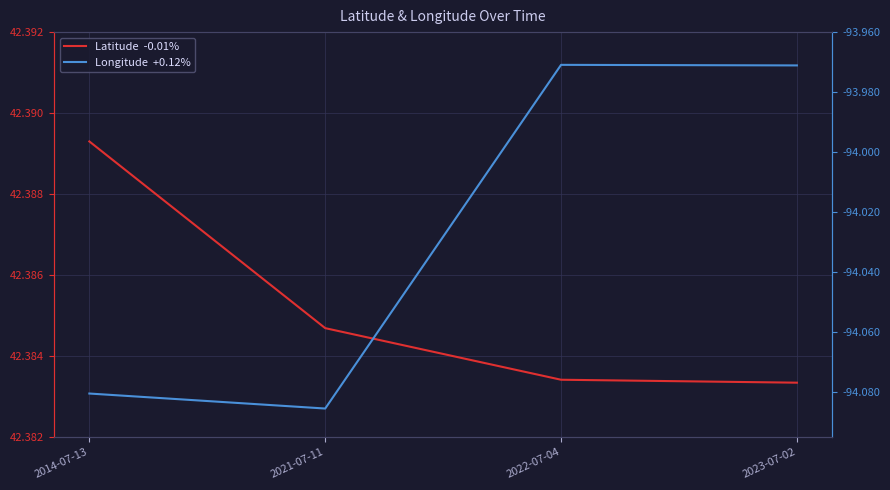

How many lines are shown in the chart?

2